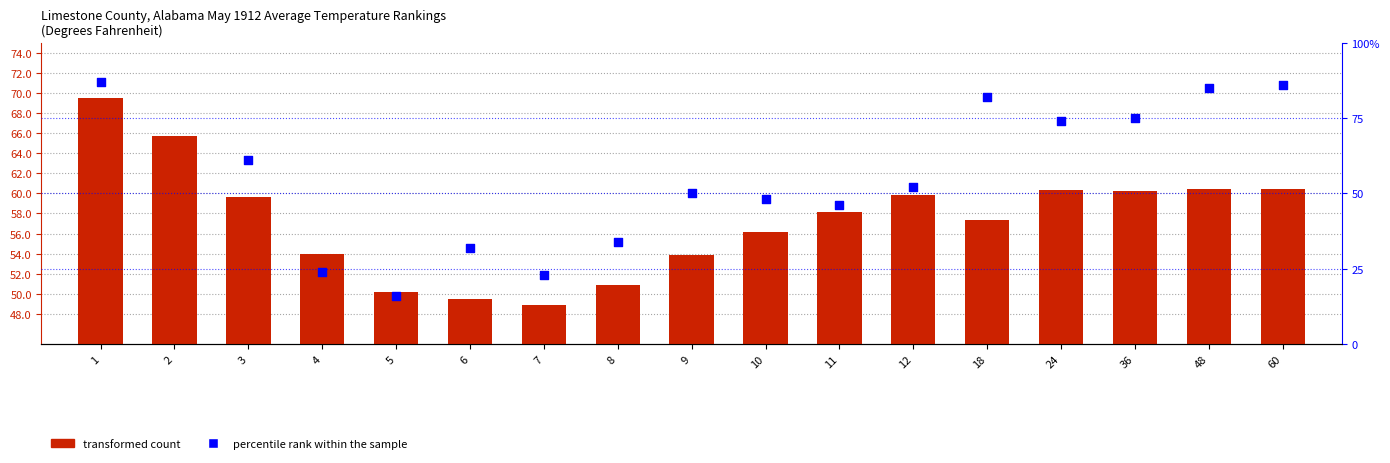

Which series has the largest total across all categories?

percentile rank within the sample